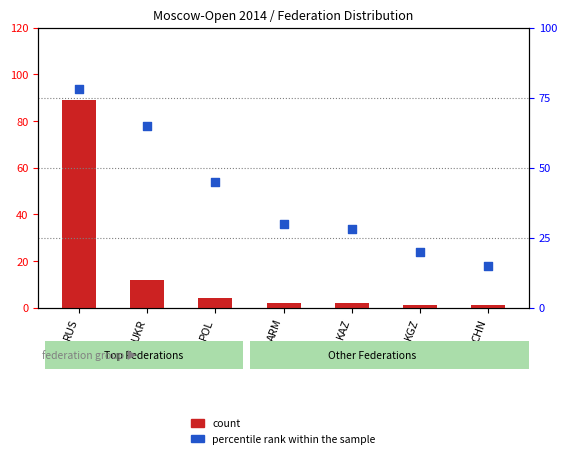

What are all the series names shown in the legend?

count, percentile rank within the sample